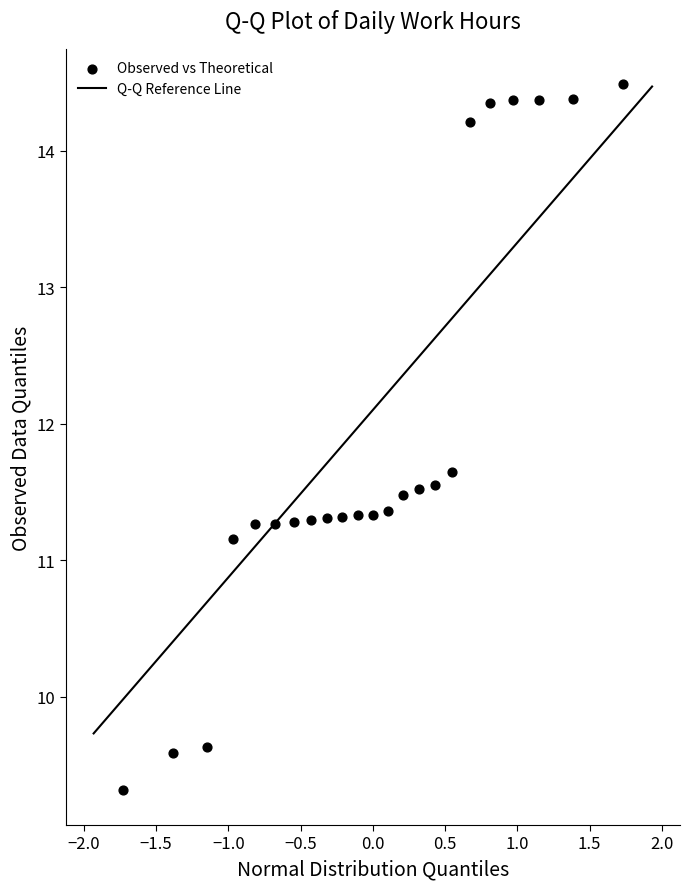

What is the range of Y values (max minus min)?

5.2